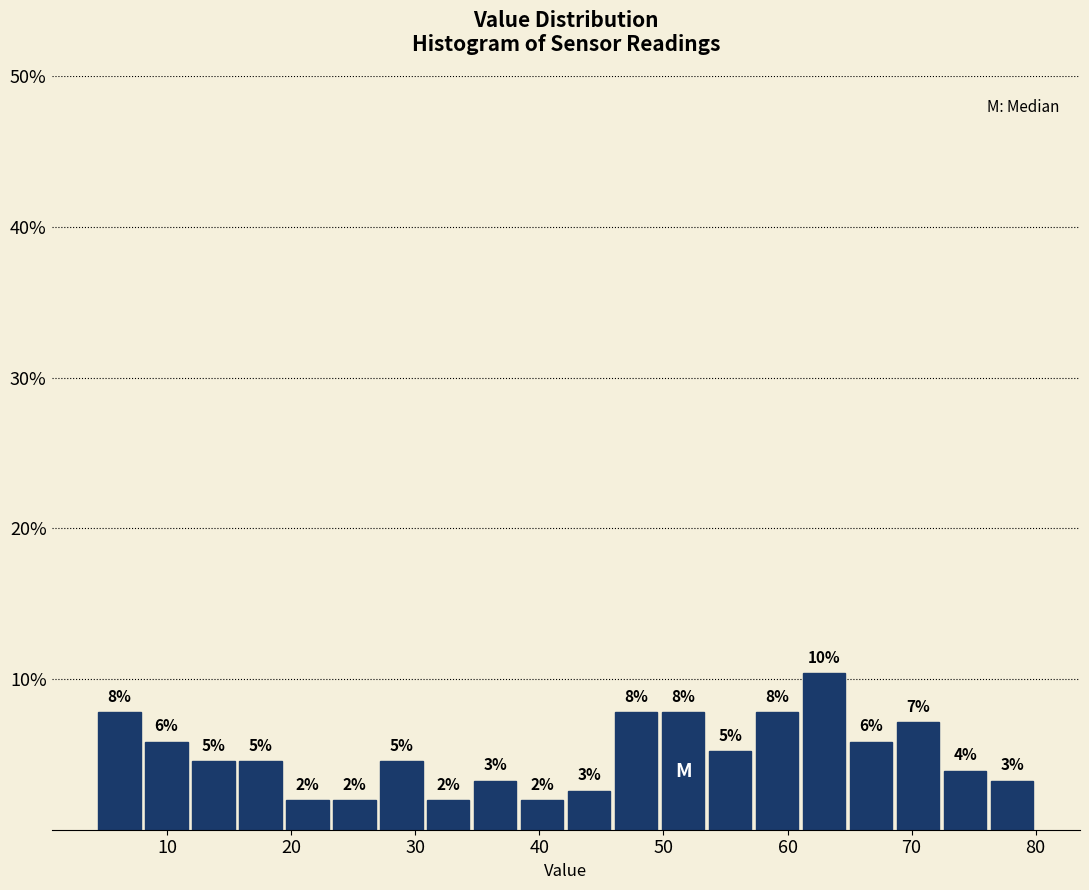

Around what value on the x-axis is the tallest bar? Give the approximate position of its centre, as read against the axis.

63